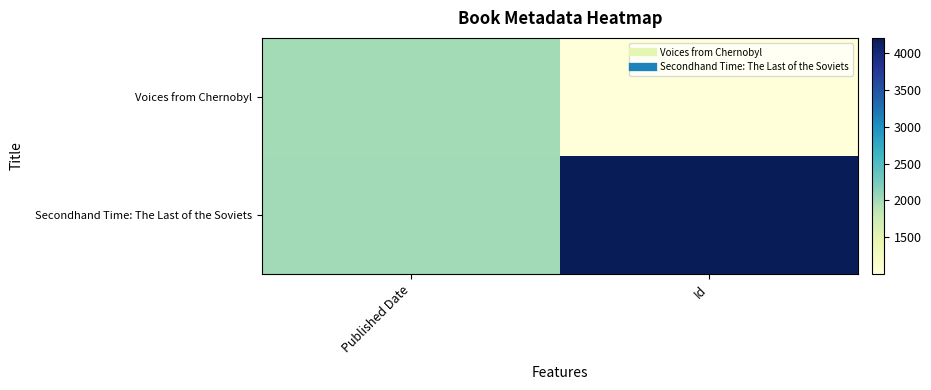

Which series has the largest total across all categories?

Secondhand Time: The Last of the Soviets